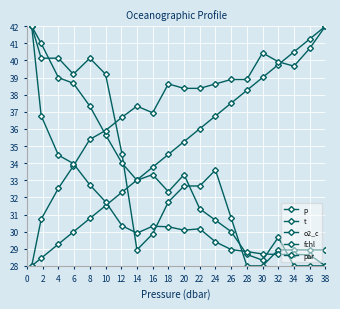

How many series are shown in this chart?

5